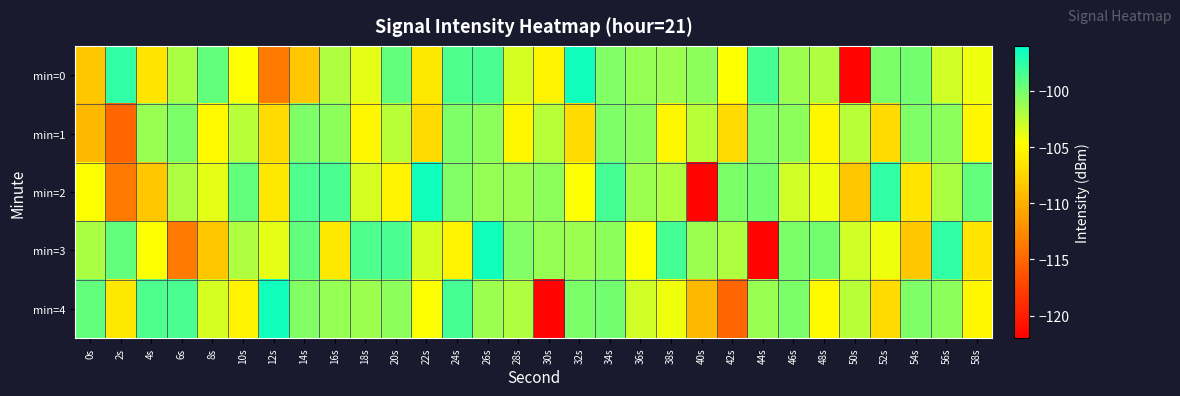

At 16s, list the series in order from smallest to largest.

min=3, min=0, min=4, min=1, min=2